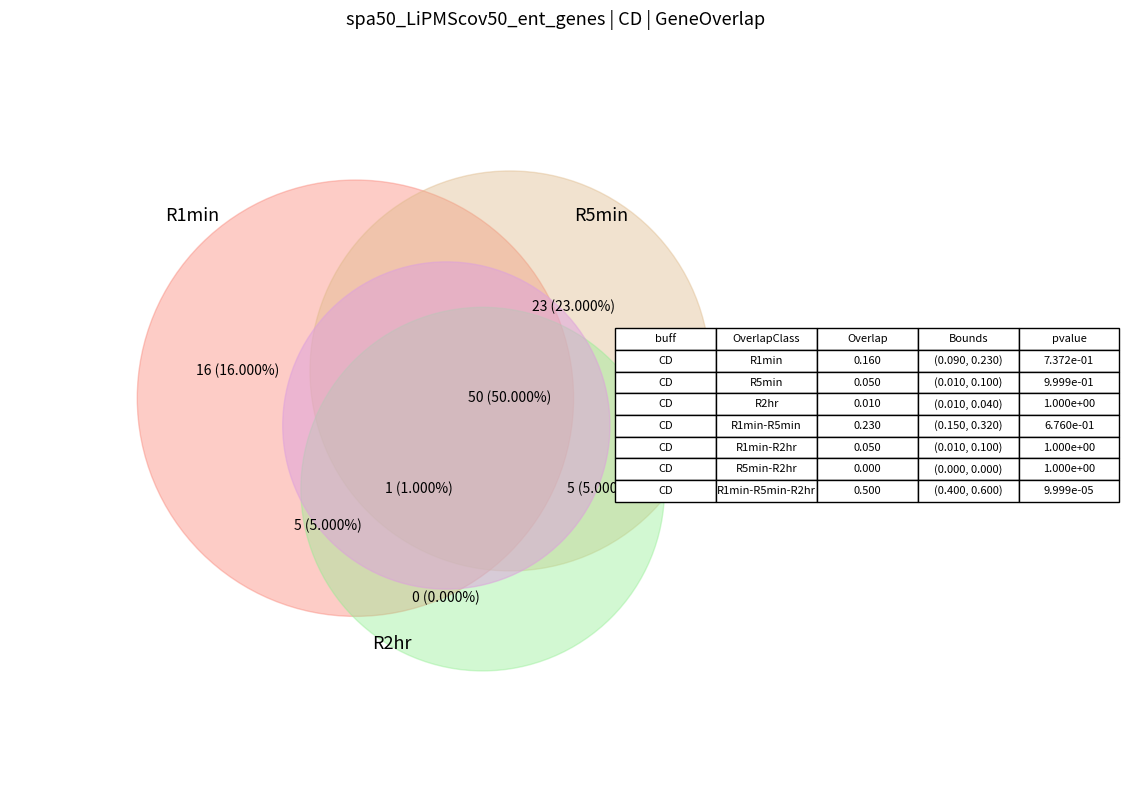

The 04:17 slice represents 8% of the pie. True or false?

False